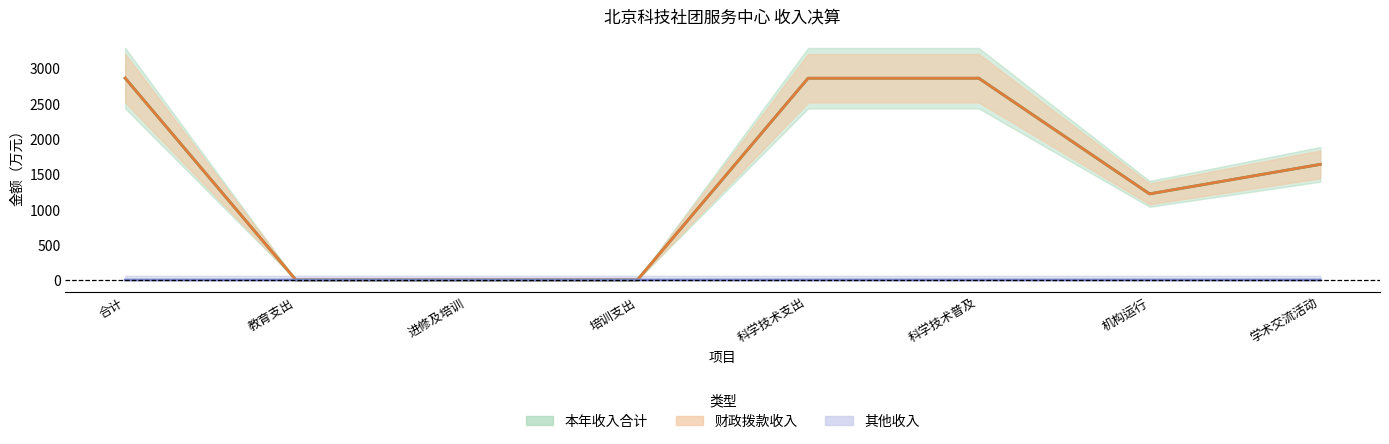

What is the value of the 其他收入 point at the 5th from the left?

0.1